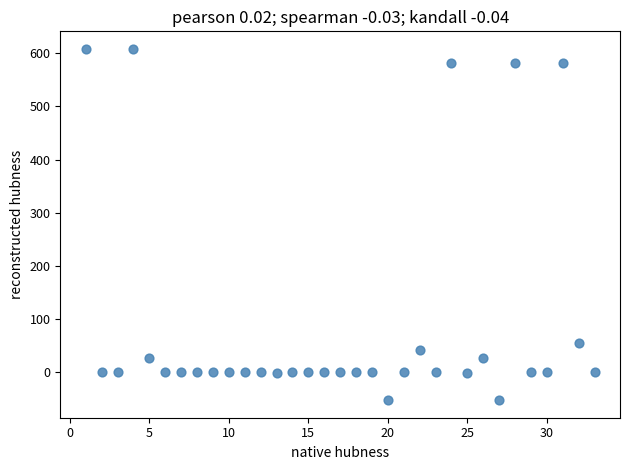

What Y value in the scatter plot is closest to 277?

55.6